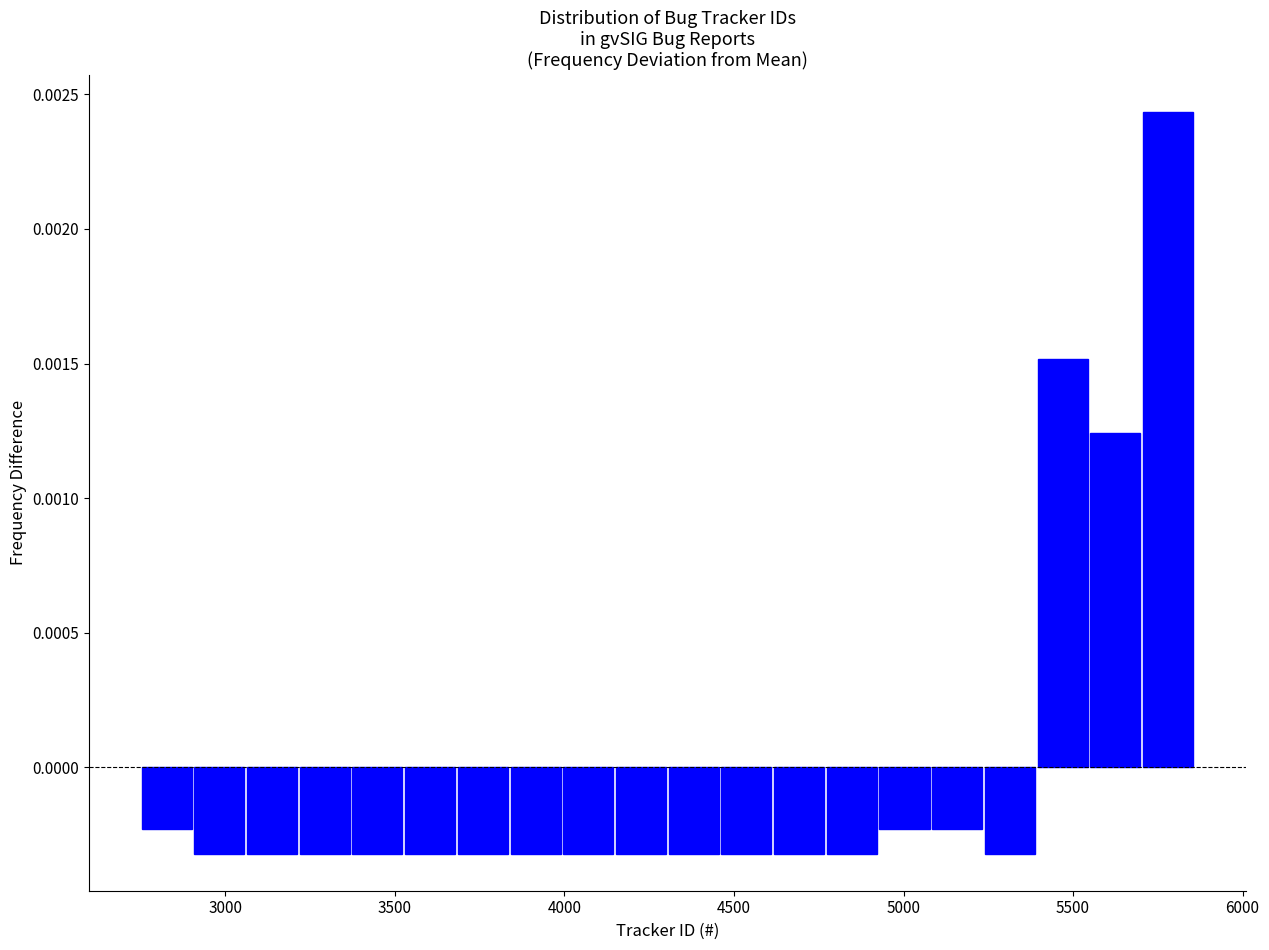

Around what value on the x-axis is the tallest bar? Give the approximate position of its centre, as read against the axis.

5800